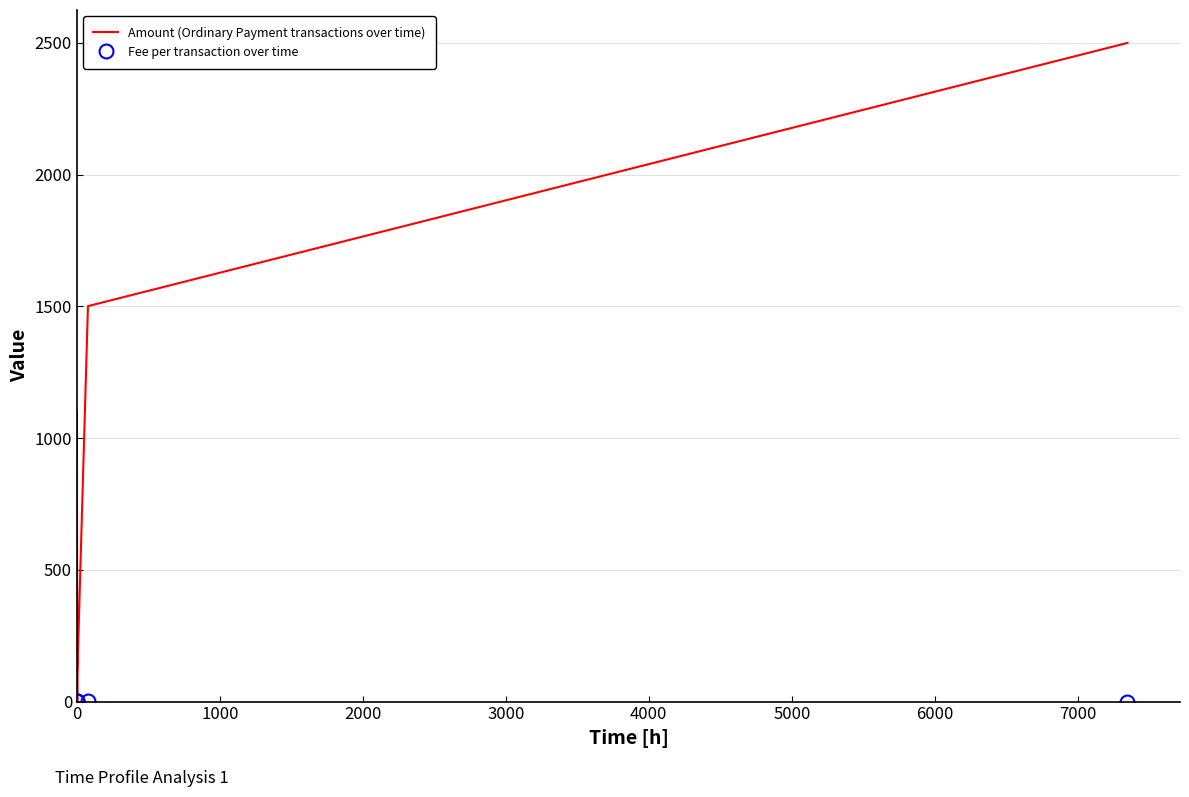

At how many categories does at least one series exceed 1990?

1